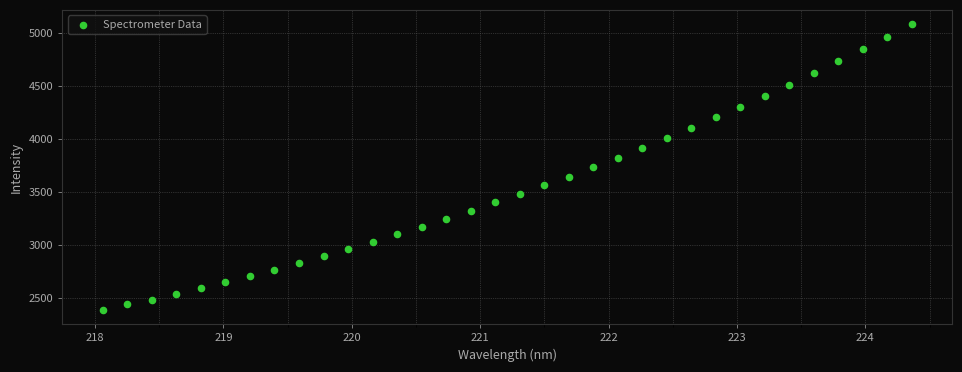

What is the range of X values (max minus min)?

6.3